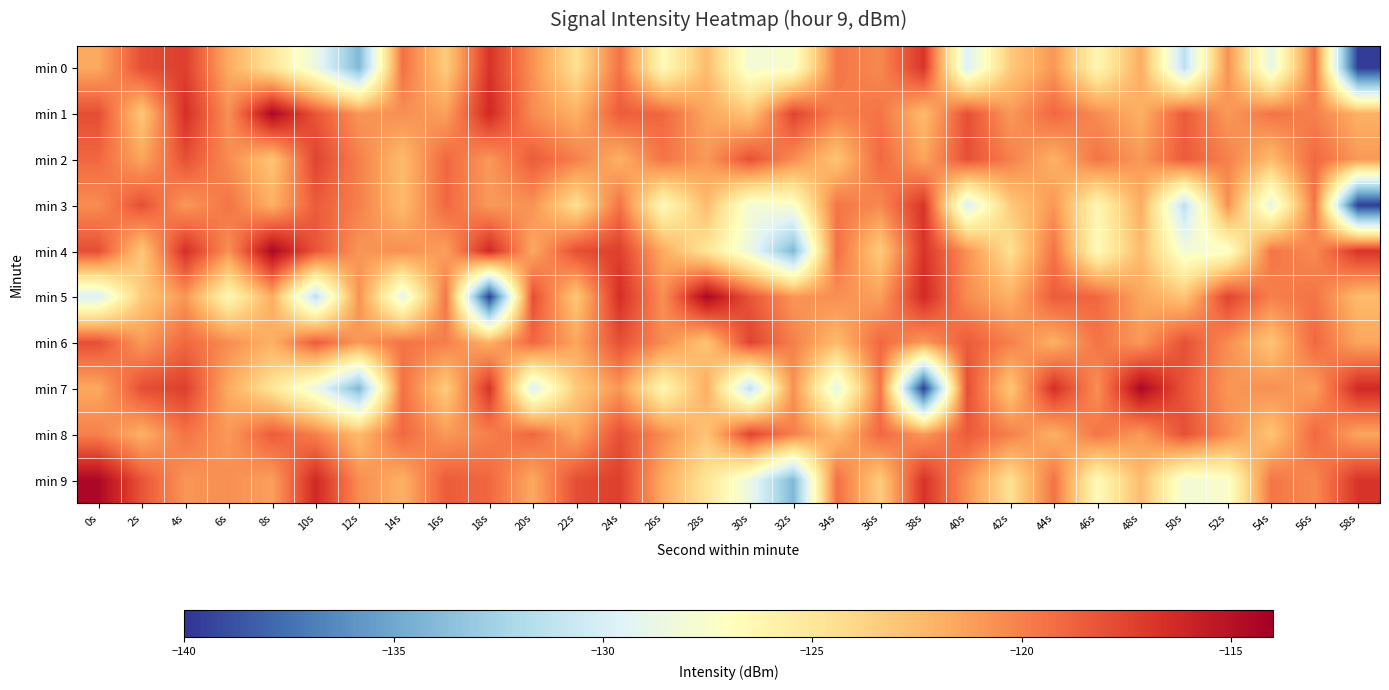

At which category is the sum across all series the highest?

4s